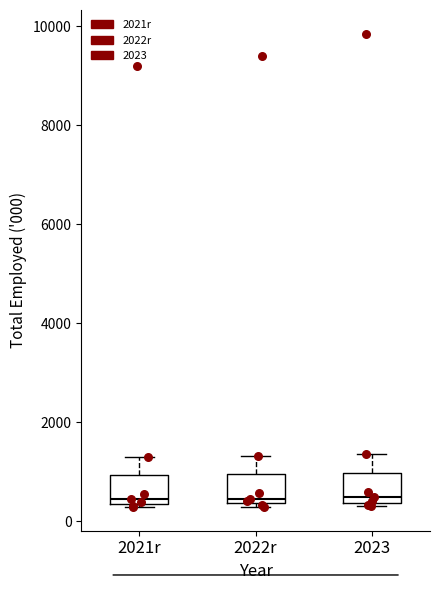

Reading left to right, read every box against the y-axis: the position of its median line, the range the box covers, and the ends of its whiskers. The values are not printed on the chart, so give them approximately, as read against the axis.

2021r: median 400 (just above the box's lower edge), box 400 to 1000, whiskers 200 to 1200
2022r: median 400 (just above the box's lower edge), box 400 to 1000, whiskers 200 to 1400
2023: median 400 (just above the box's lower edge), box 400 to 1000, whiskers 400 (just below the box's lower edge) to 1400